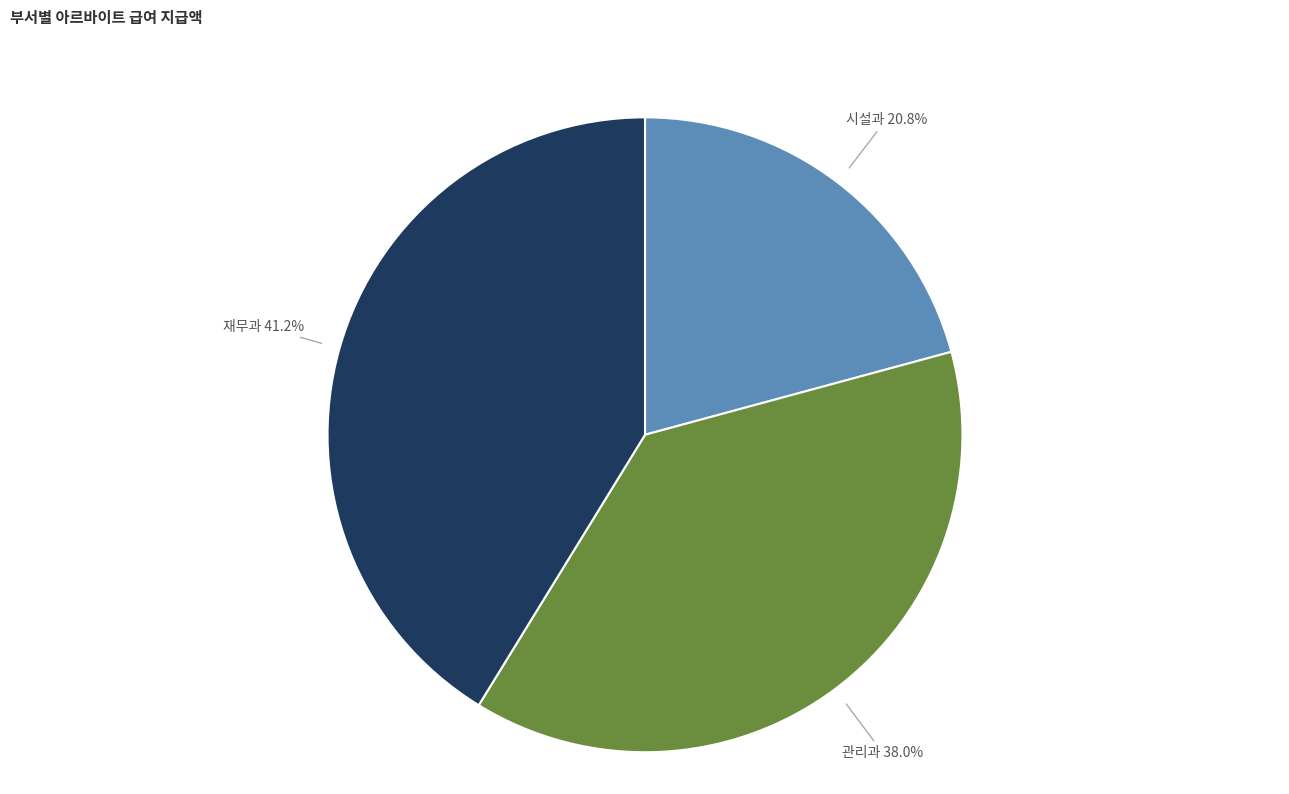

What portion of the pie excludes 재무과?

58.8%